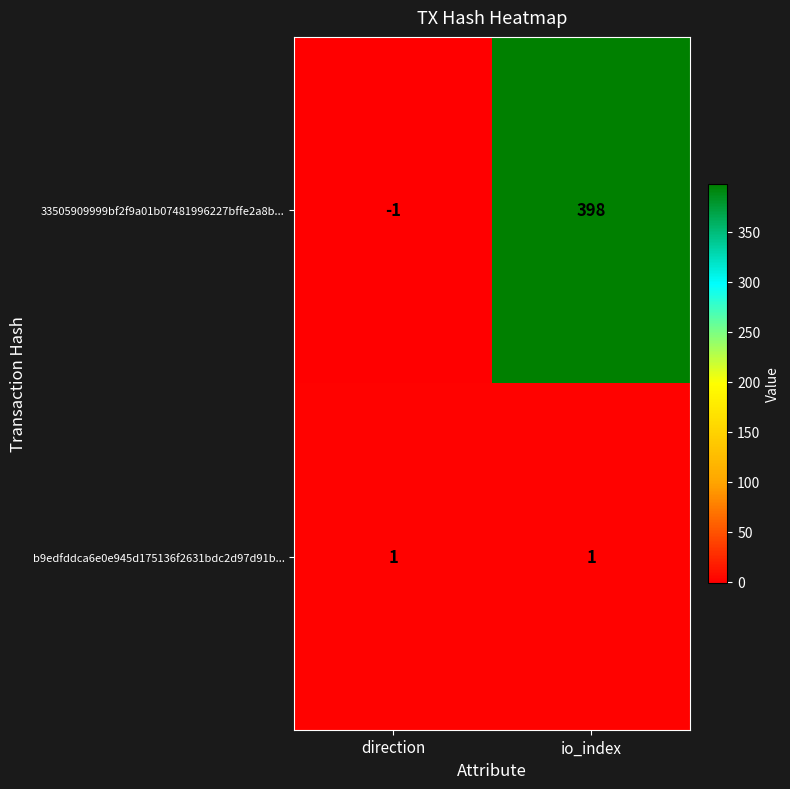

Rank the series at direction from lowest to highest value.

33505909999bf2f9a01b07481996227bffe2a8b..., b9edfddca6e0e945d175136f2631bdc2d97d91b...